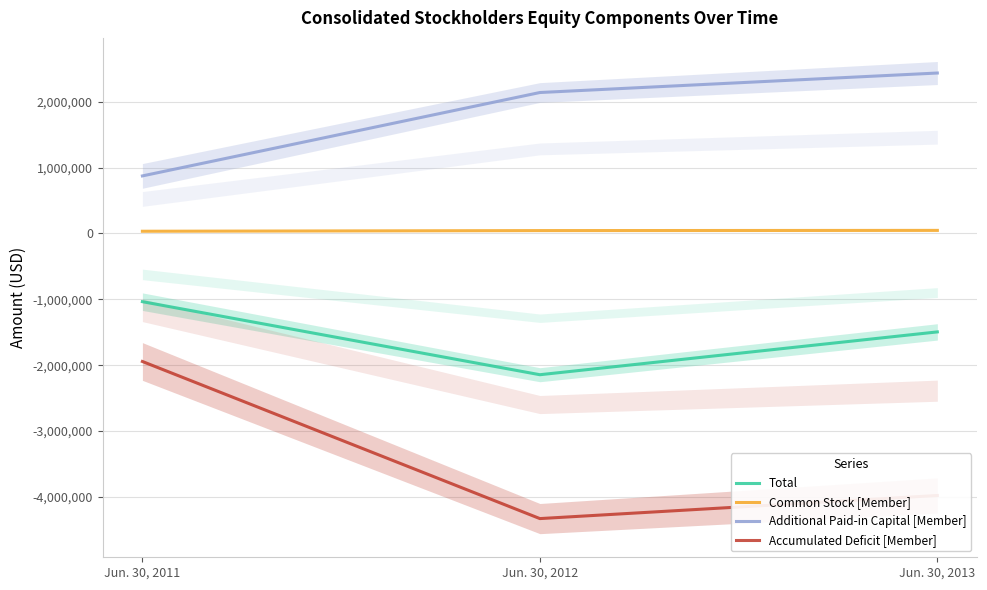

The Total series shows -2144000 at Jun. 30, 2012. True or false?

True